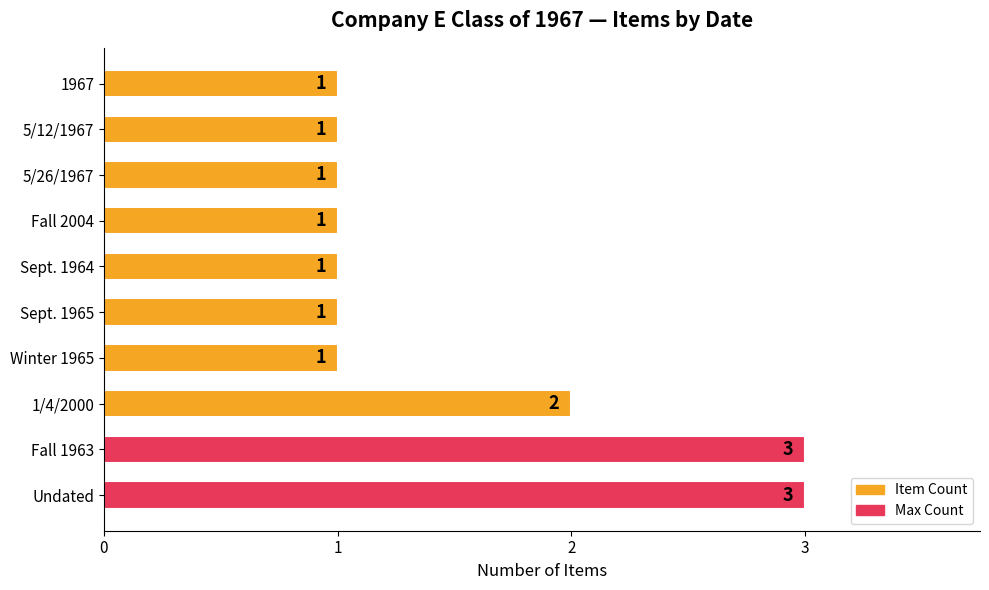

Approximately how many times larger is the value at Sept. 1964 compared to 1/4/2000?

0.5